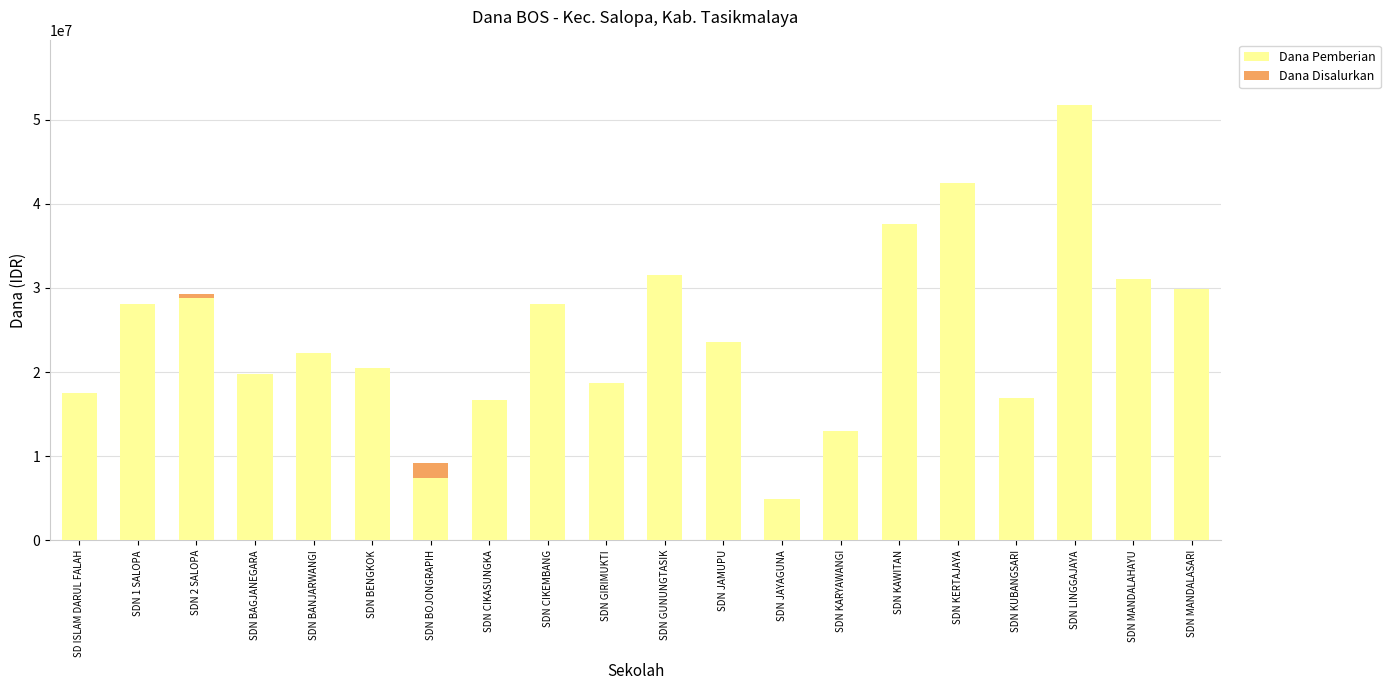

What is the maximum value for Dana Pemberian?

51750000